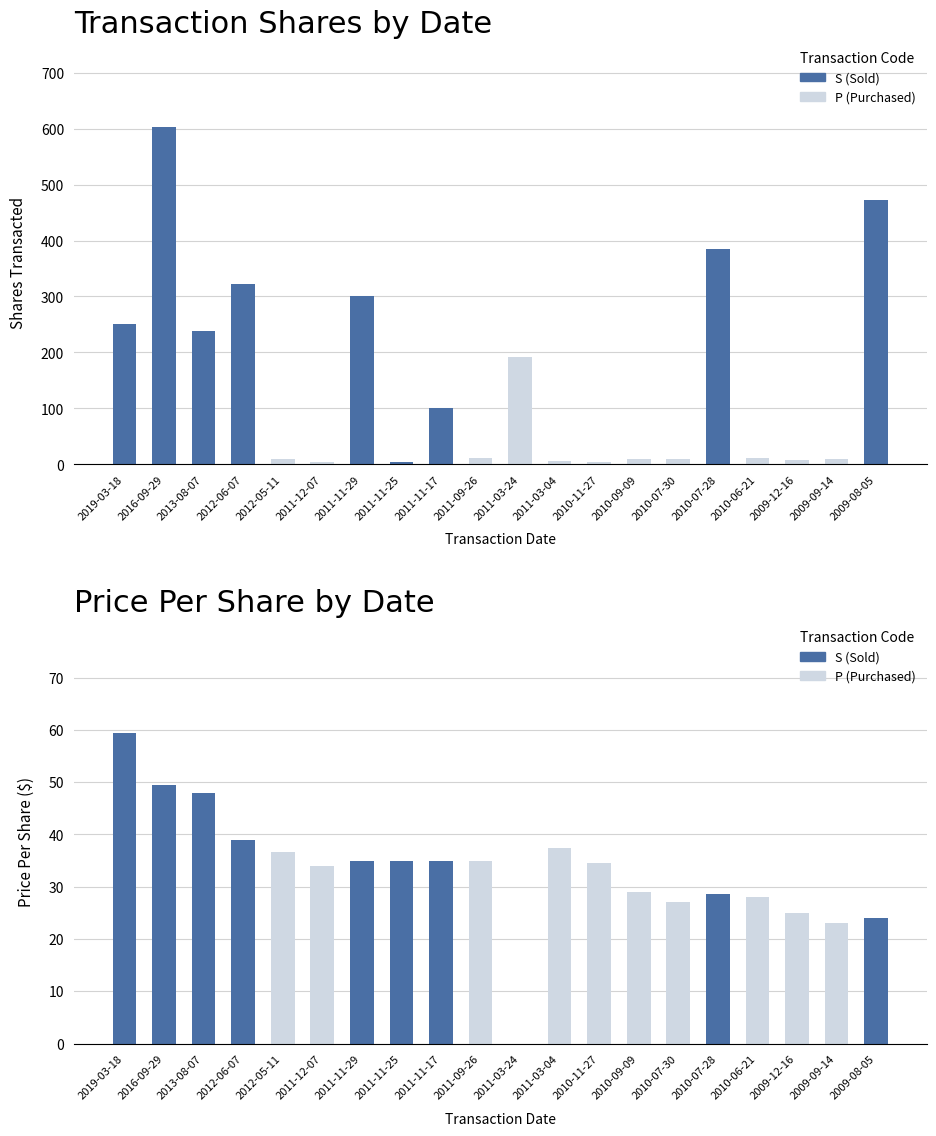

What is the difference between the maximum and minimum values in the transactionPricePerShare series?

59.5